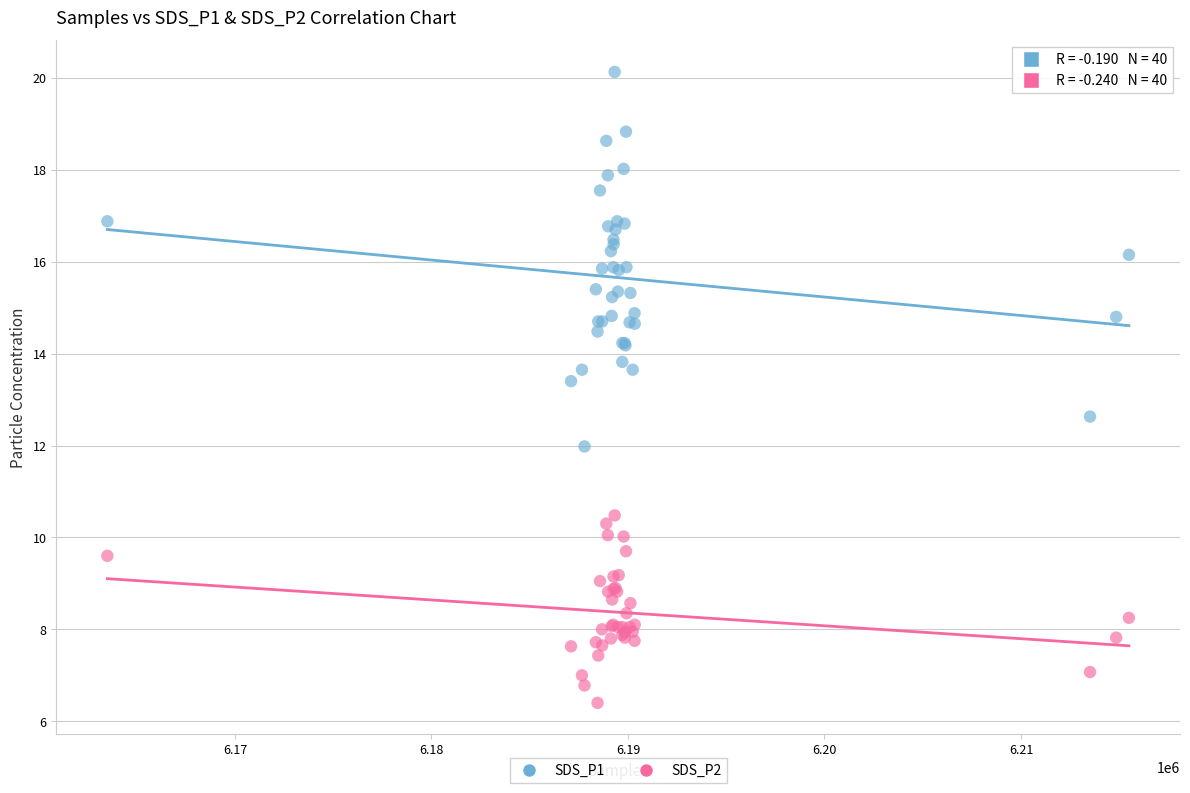

What is the X range (max minus min) for the scatter plot?

51985.0